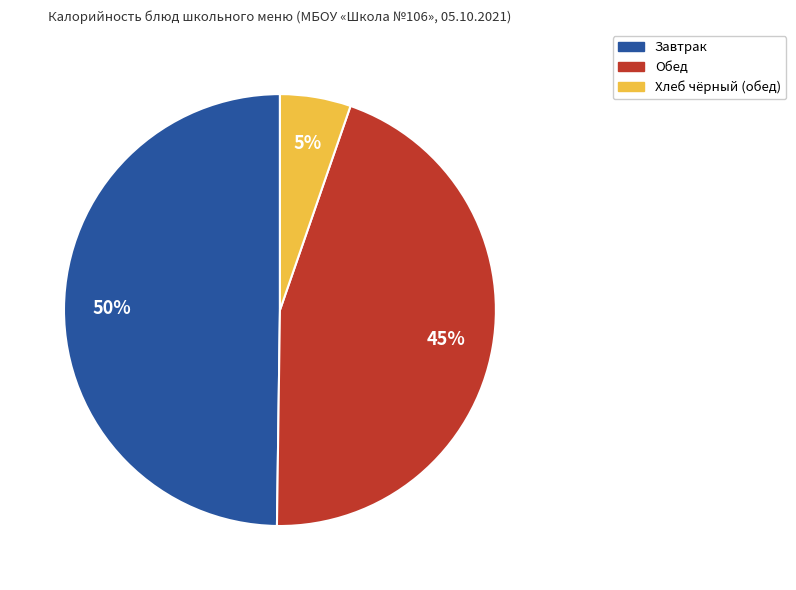

Is there a majority slice in this chart?

No